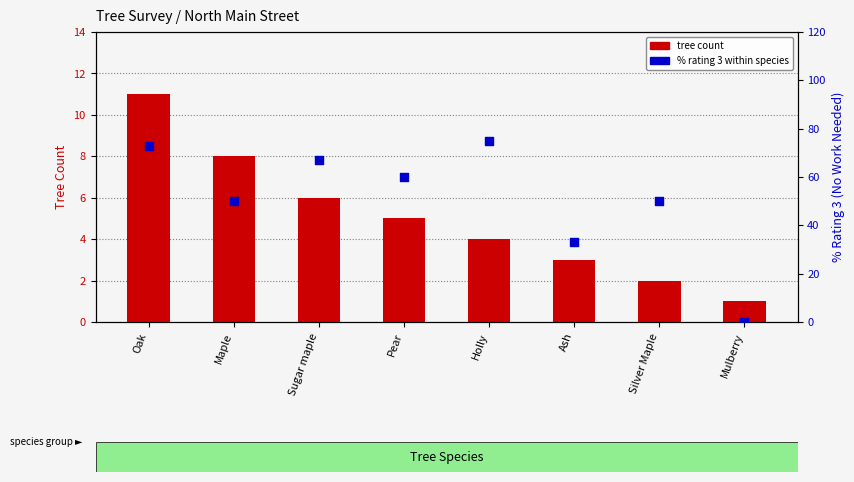

What is the total value across all series at Ash?

36